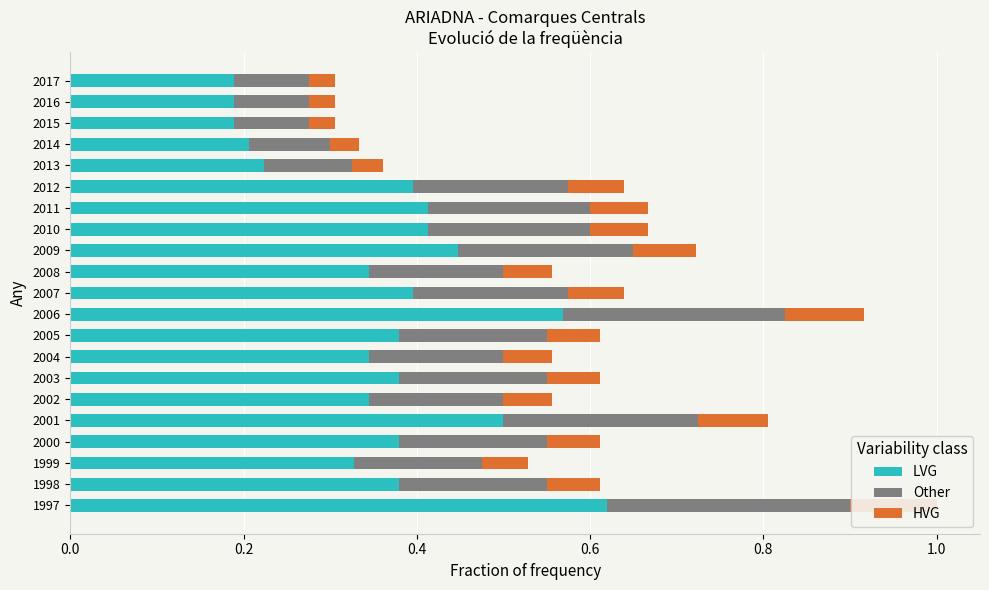

The LVG series shows 0.1 at 2002. True or false?

False